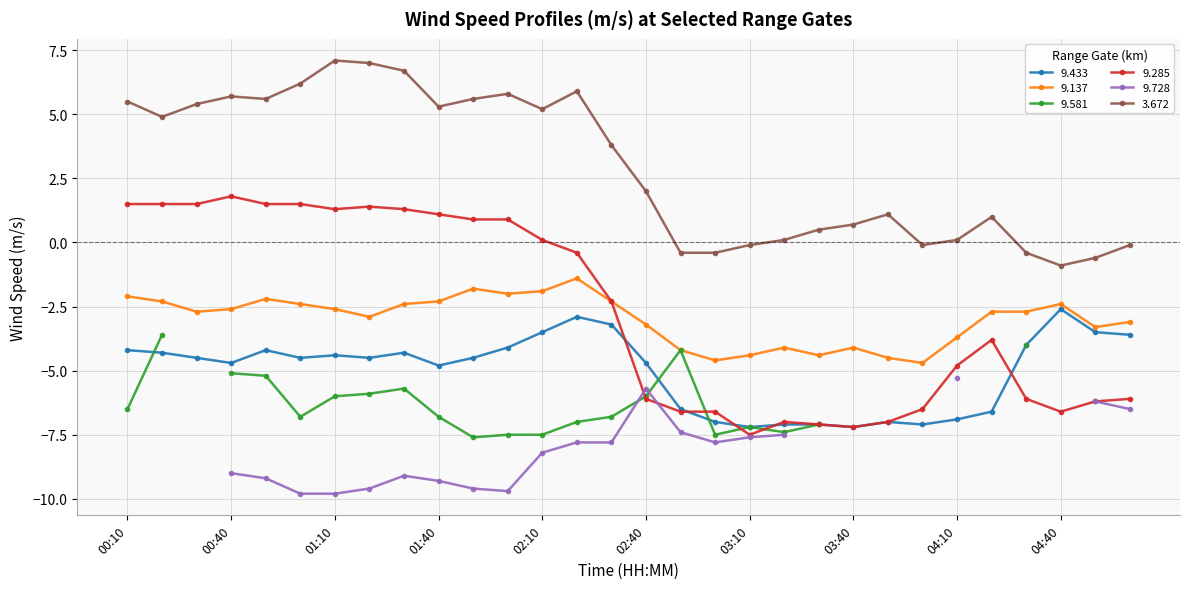

Which series has the largest range (max minus min)?

  9.285